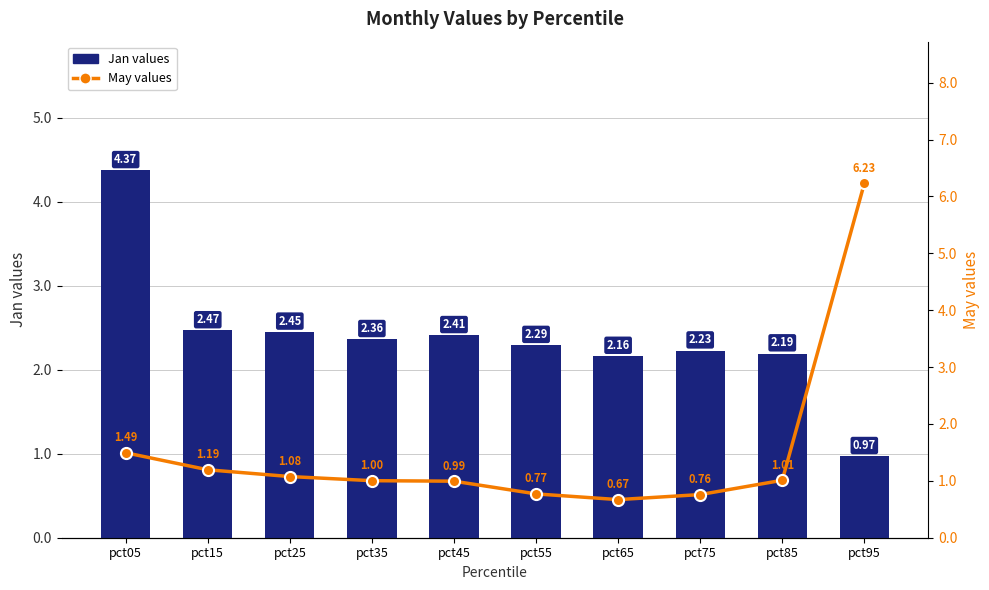

At which category is the sum across all series the highest?

pct95